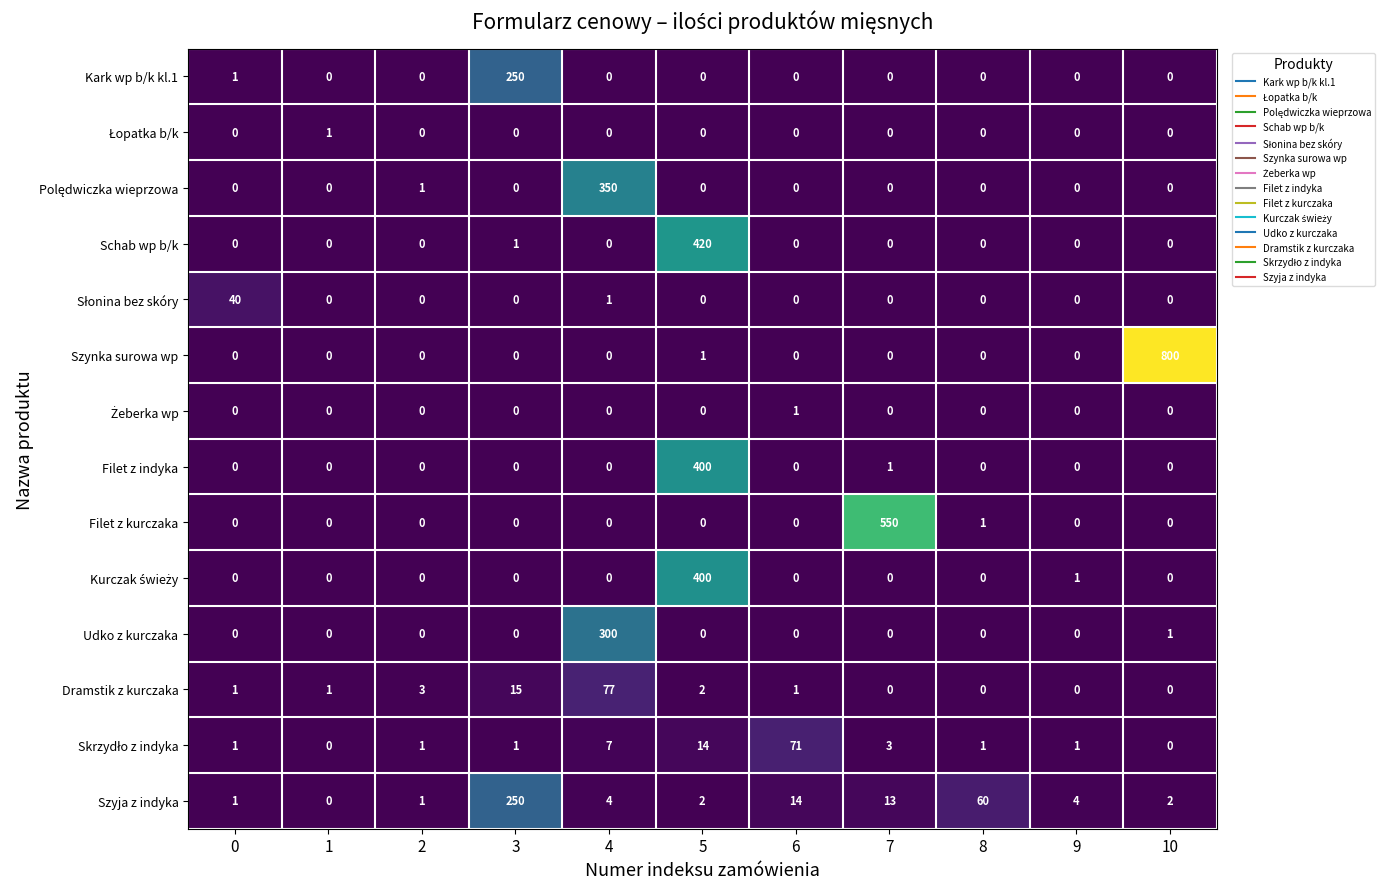

True or false: Udko z kurczaka has a value of 0 at 6.

True